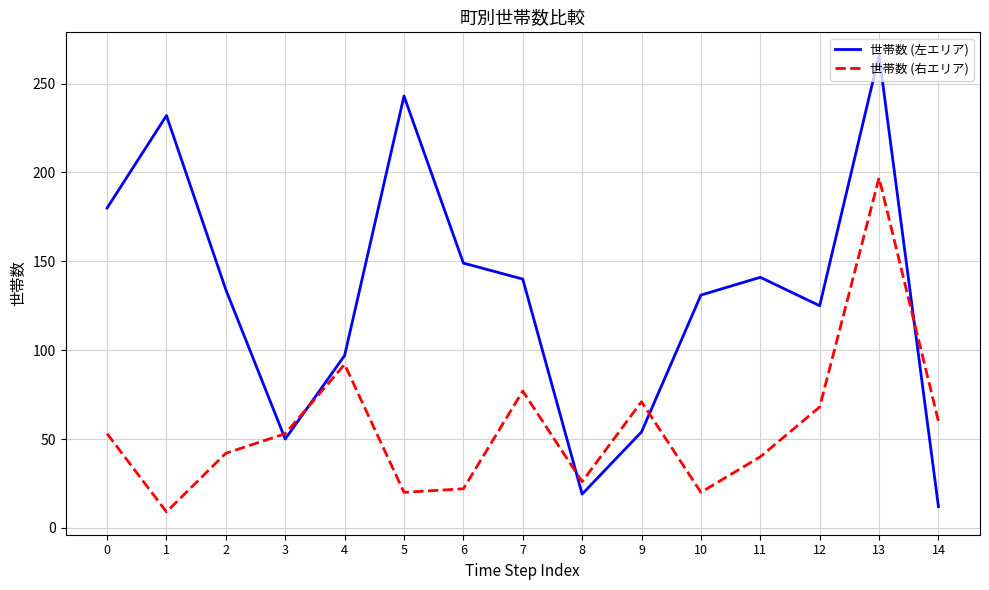

Which series has the widest spread of values?

世帯数 (左エリア)